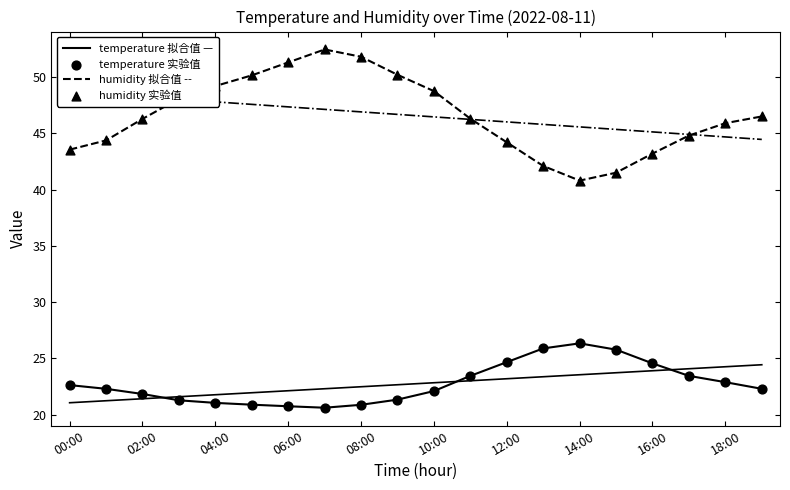

Which series contains the highest Y value?

humidity 拟合值 --